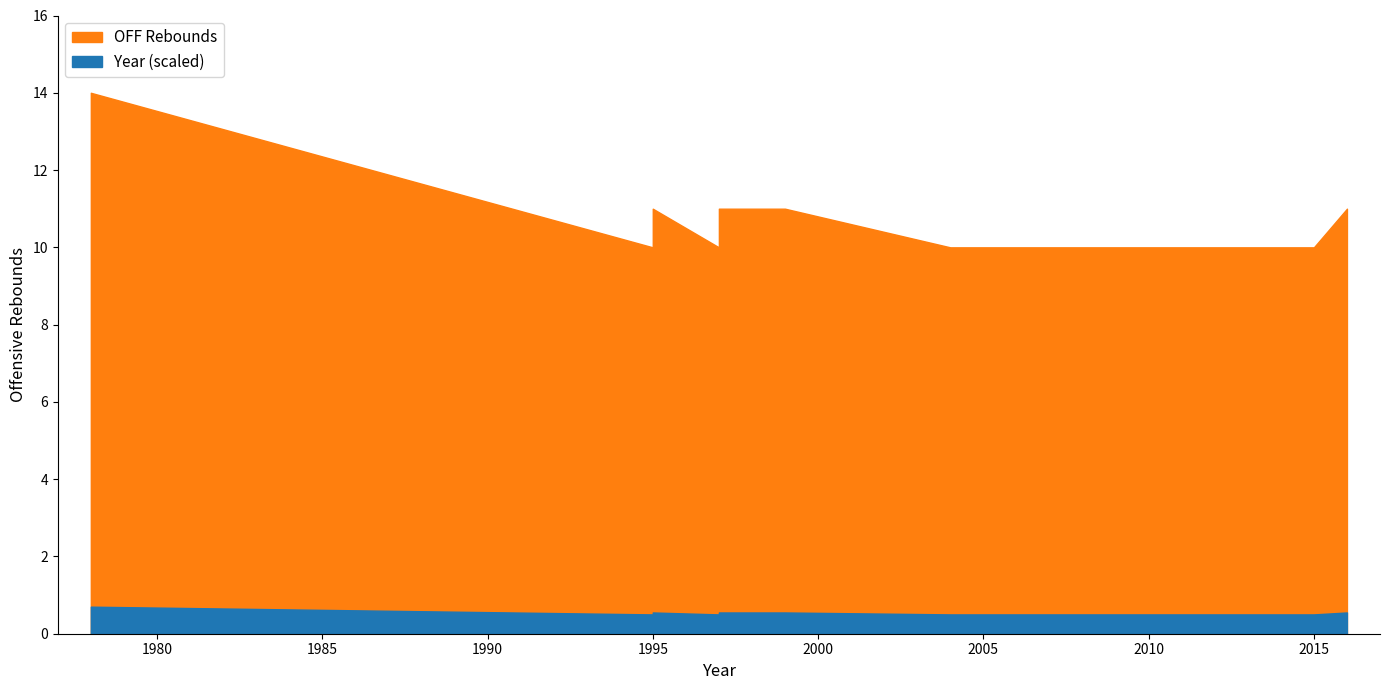

What are all the series names shown in the legend?

OFF Rebounds, Year